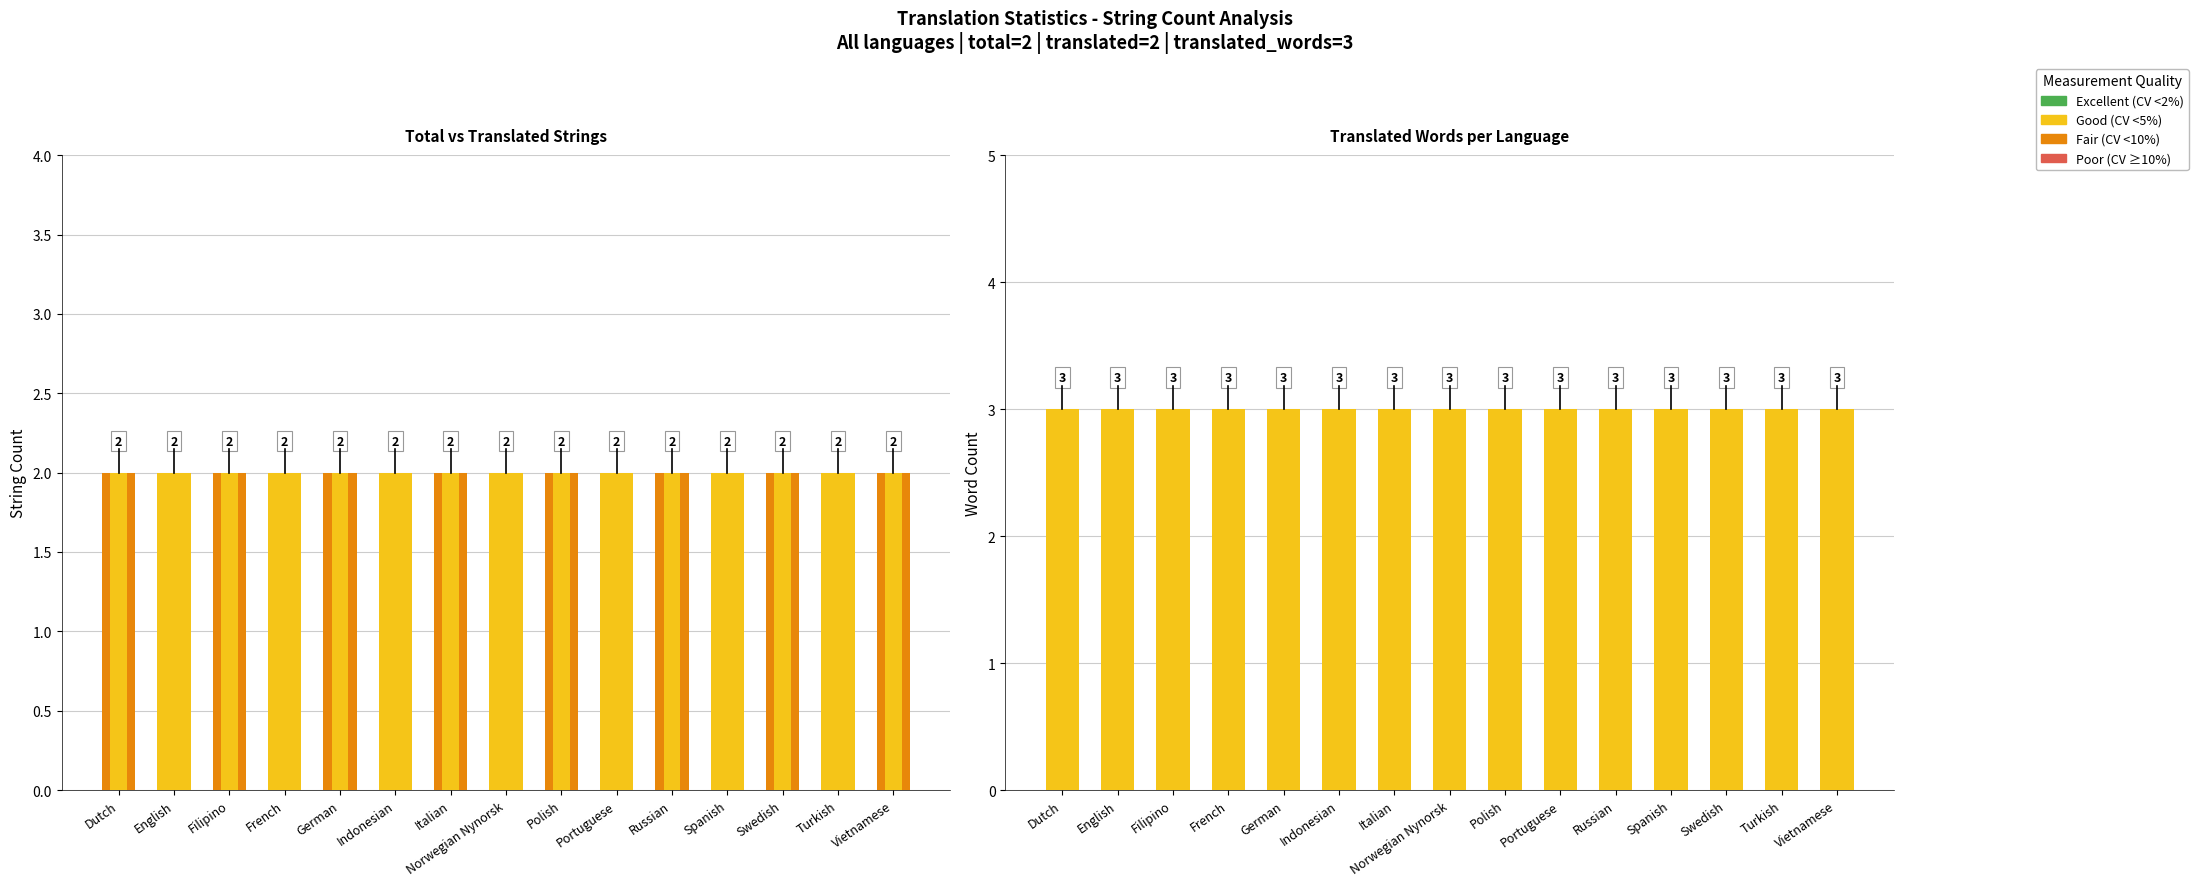

Which series has the largest range (max minus min)?

total